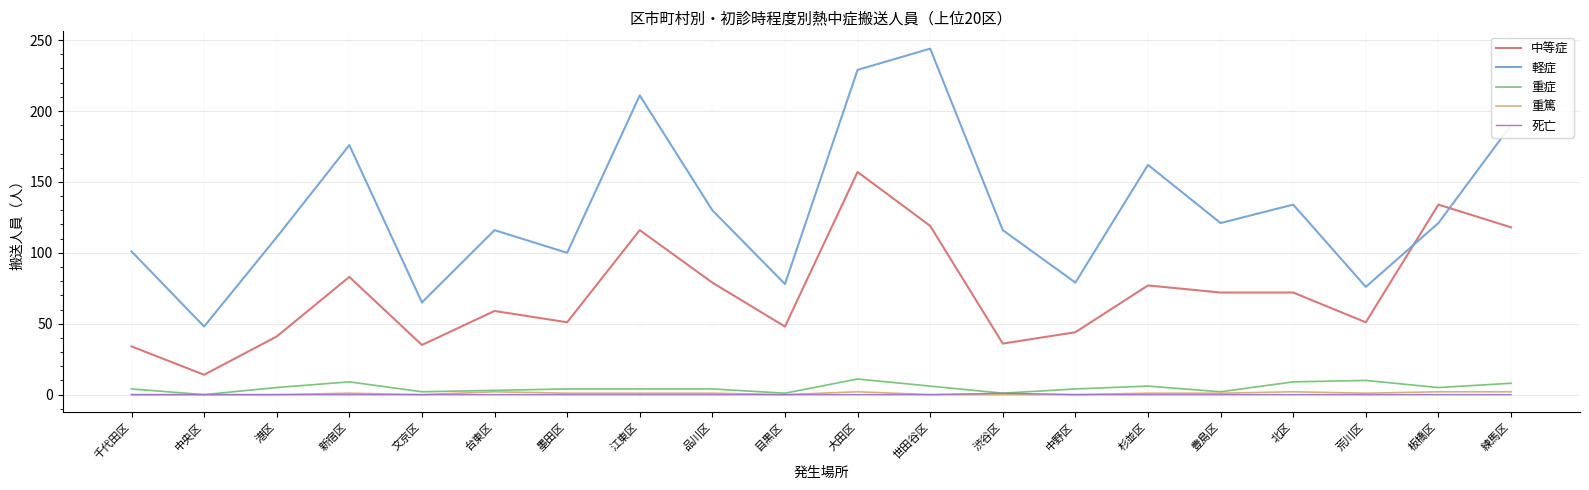

At which category is the sum across all series the highest?

大田区